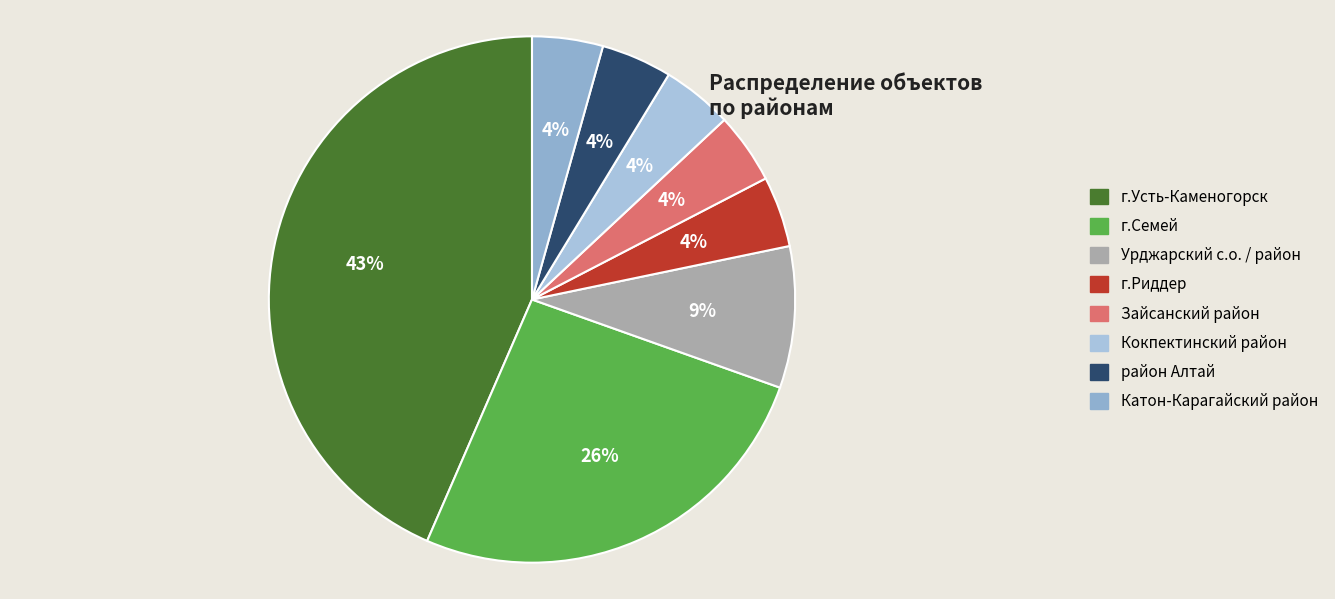

What percentage is the Урджарский с.о. / район slice, to the nearest percent?

9%